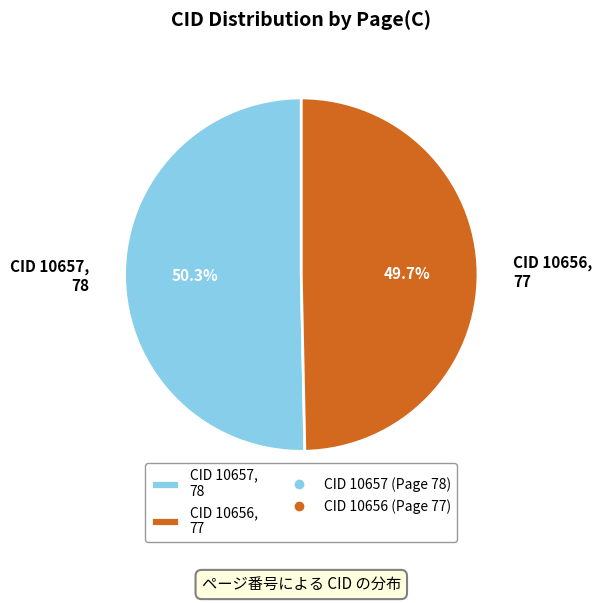

Rank the categories by value from lowest to highest.

CID 10656, 77, CID 10657, 78